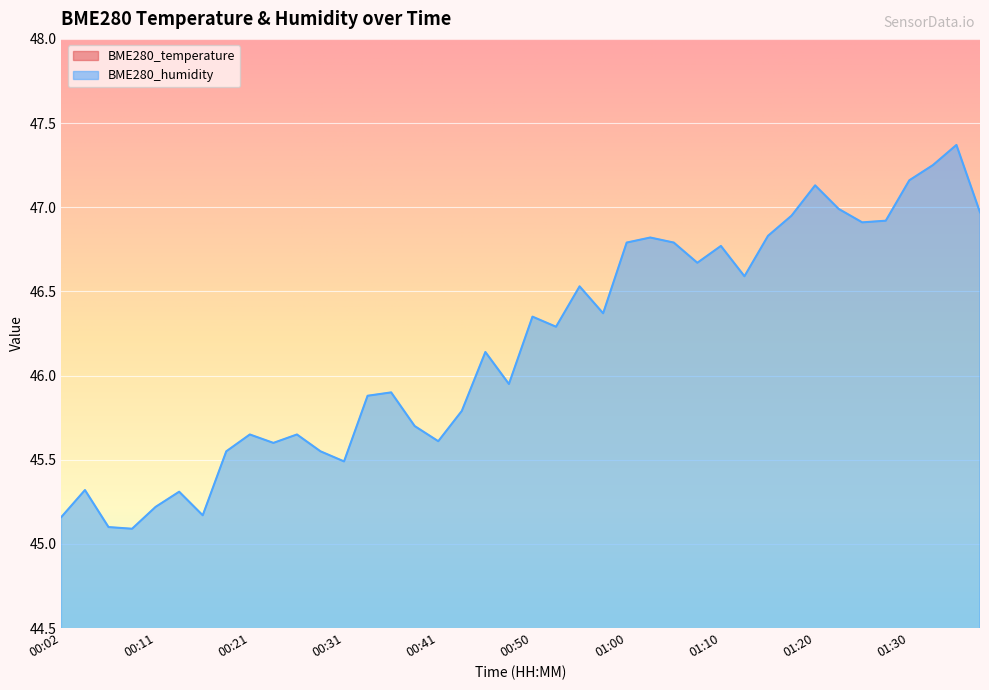

What is the value of the BME280_temperature point at the 18th from the left?

22.6